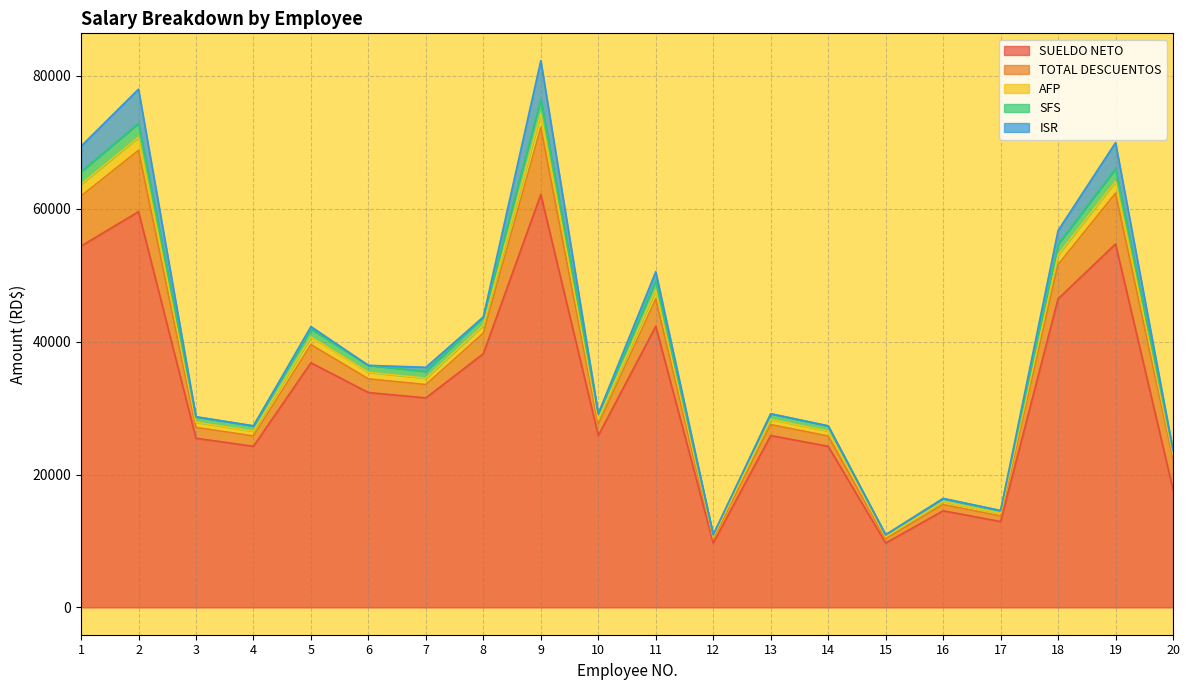

What are all the series names shown in the legend?

SUELDO NETO, TOTAL DESCUENTOS, AFP, SFS, ISR